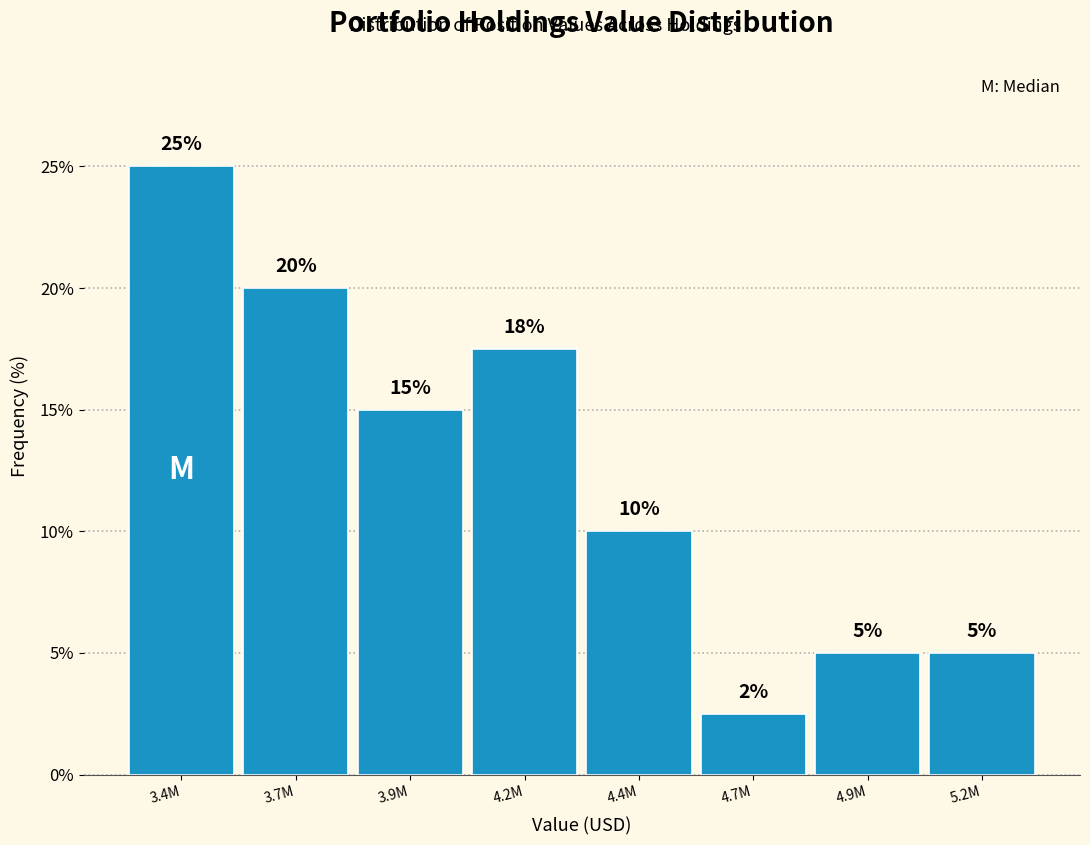

What is the value of the 7th bar from the left?

5.0